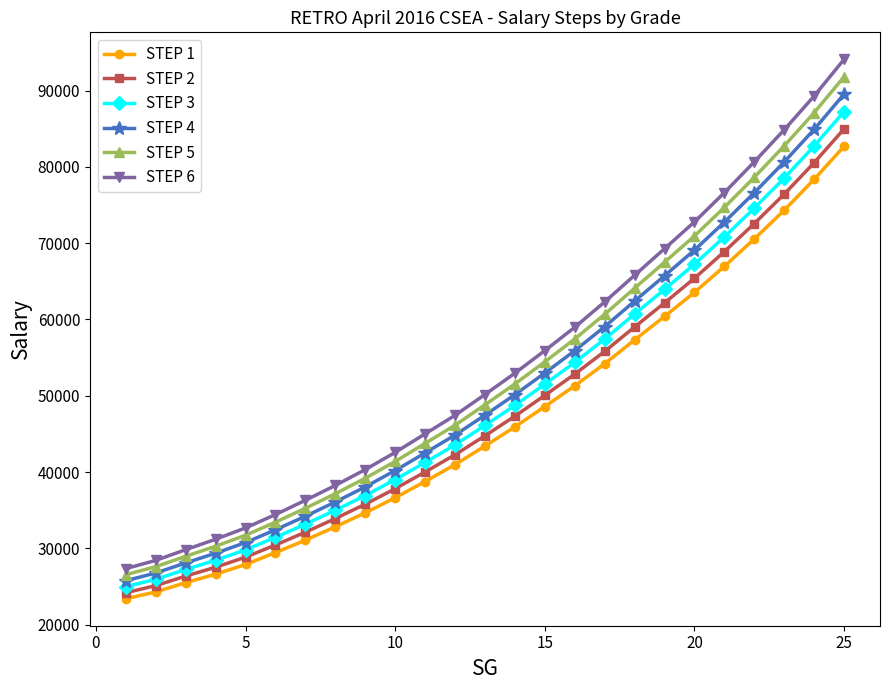

What is the difference between the maximum and minimum values in the STEP 3 series?

62295